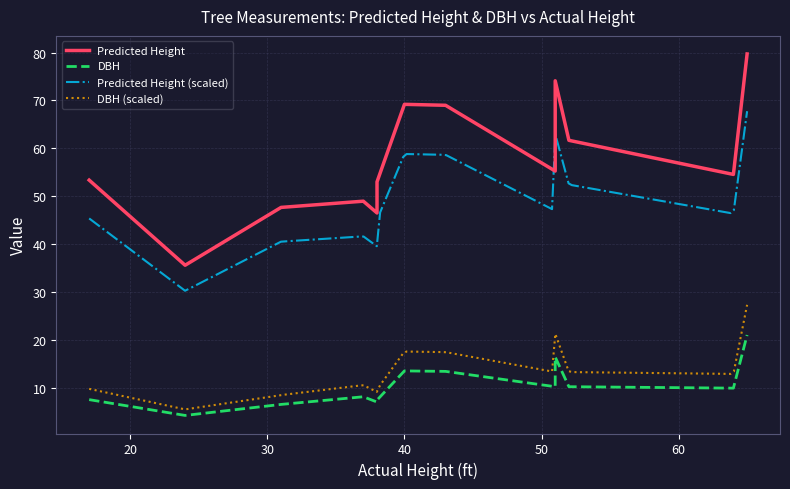

Is it true that DBH equals 10.2 at 52?

True